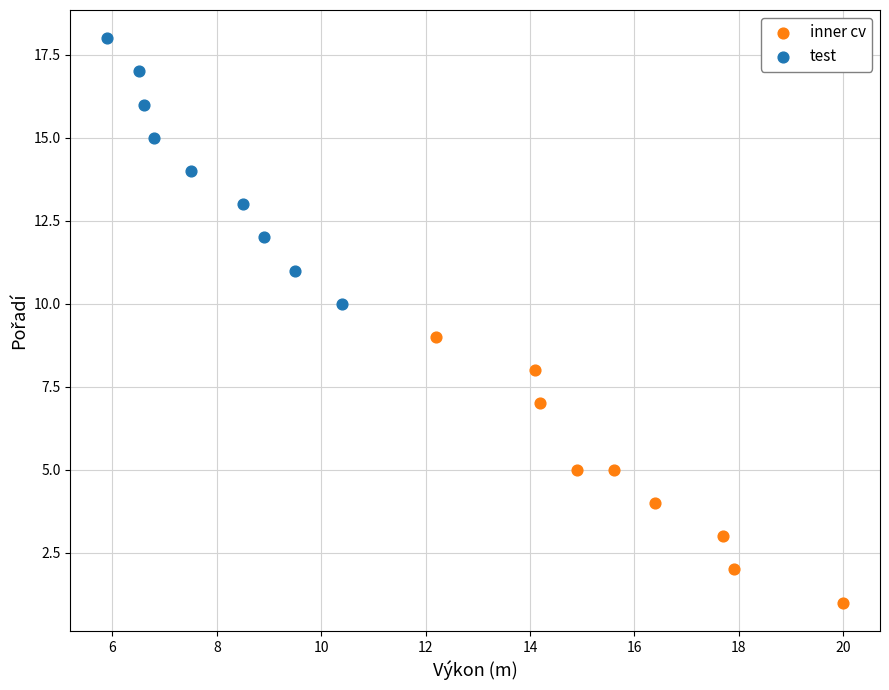

Which series contains the highest Y value?

test